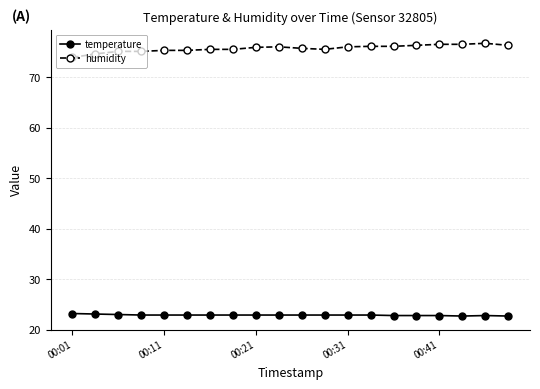

True or false: humidity and temperature intersect in this chart.

False